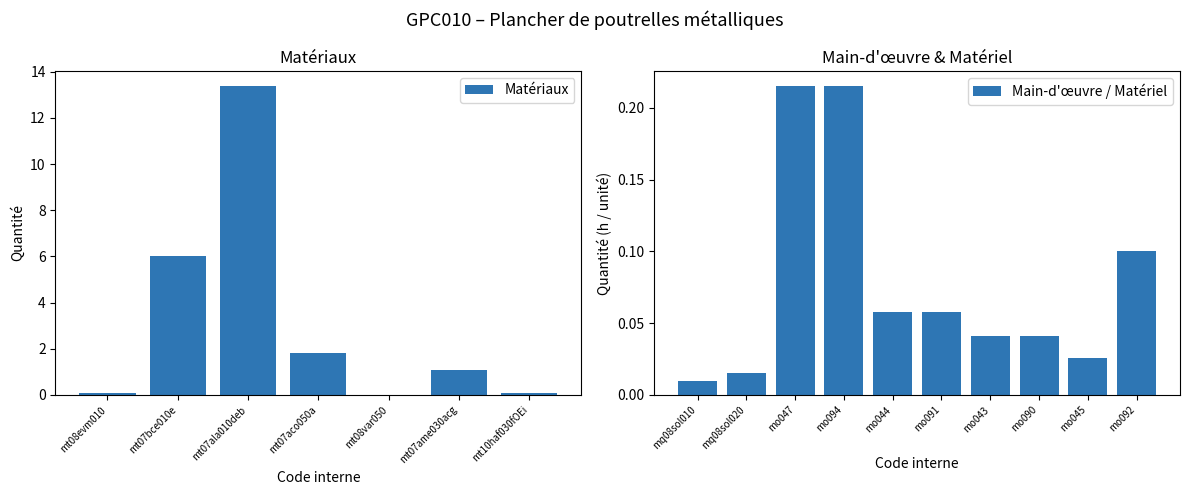

The value at mo090 is 0.0. True or false?

False